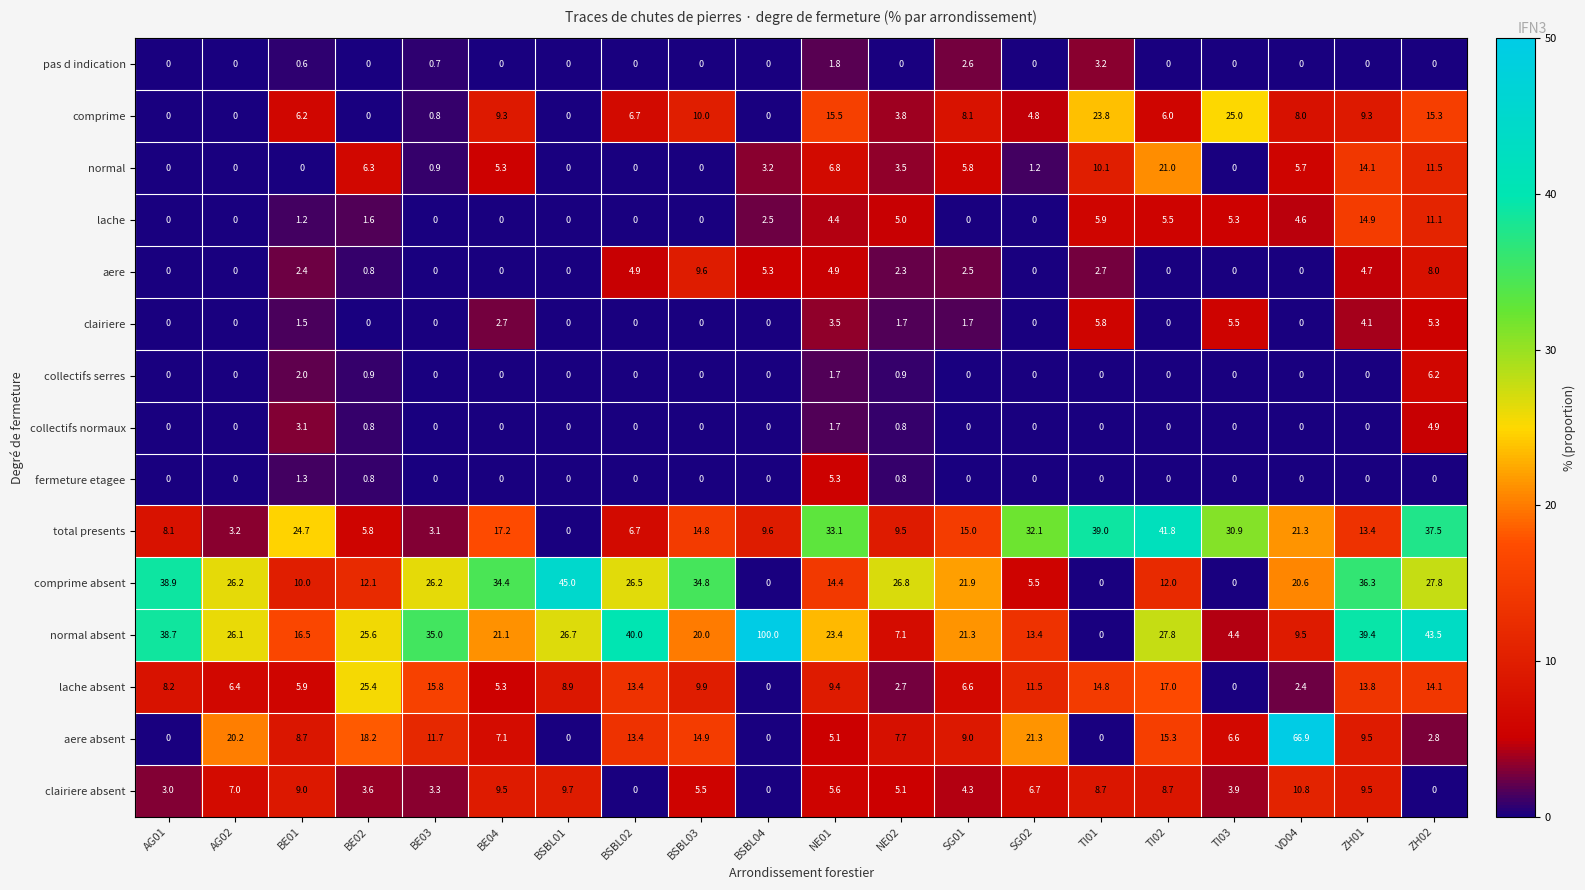

At which category is the sum across all series the highest?

ZH02